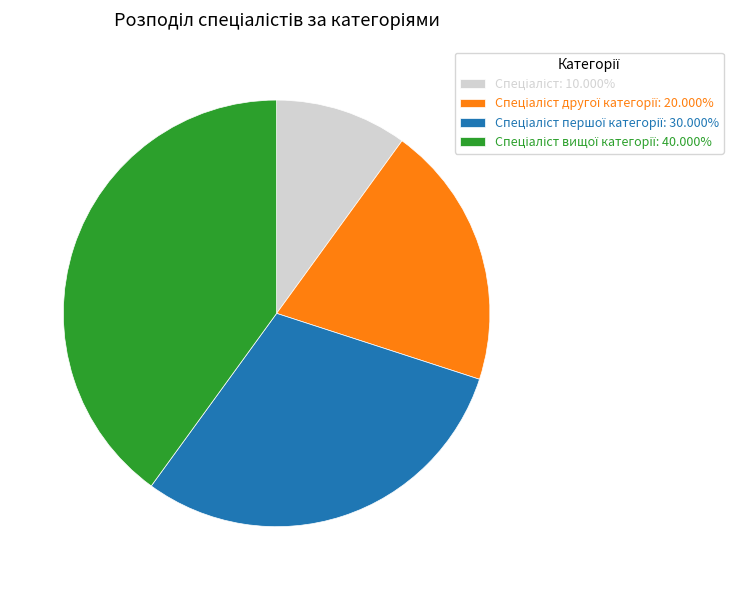

Is there any slice that represents more than half of the pie?

No